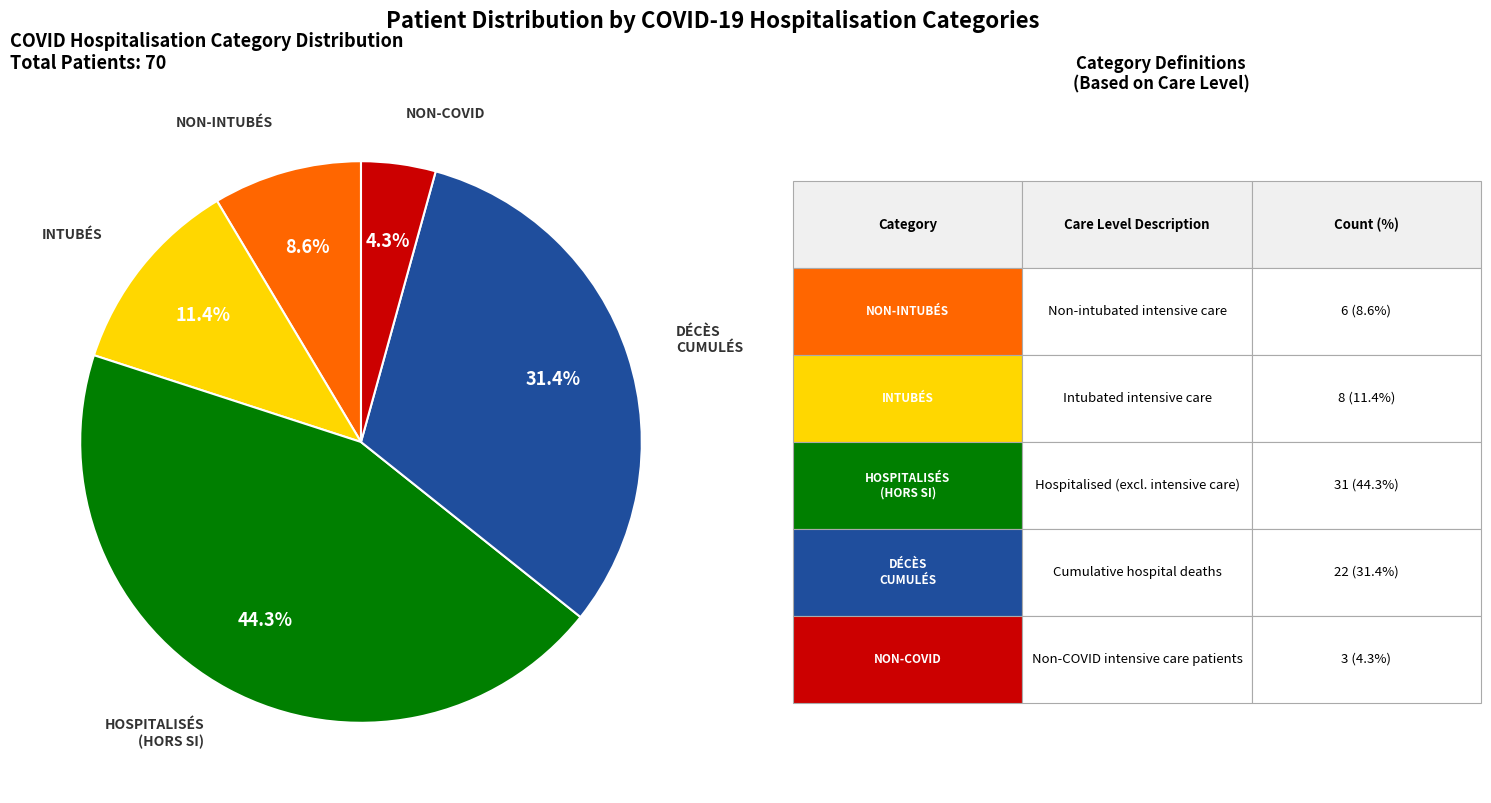

Is there any slice that represents more than half of the pie?

No